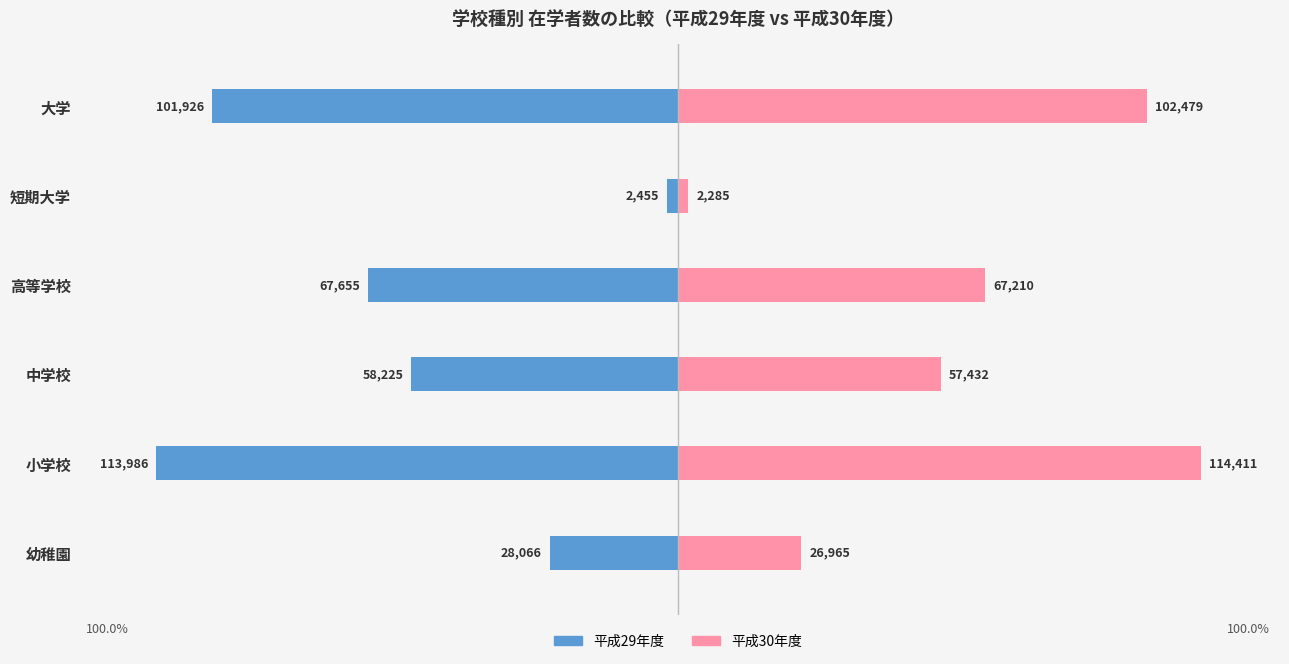

How many bars are there in total?

12